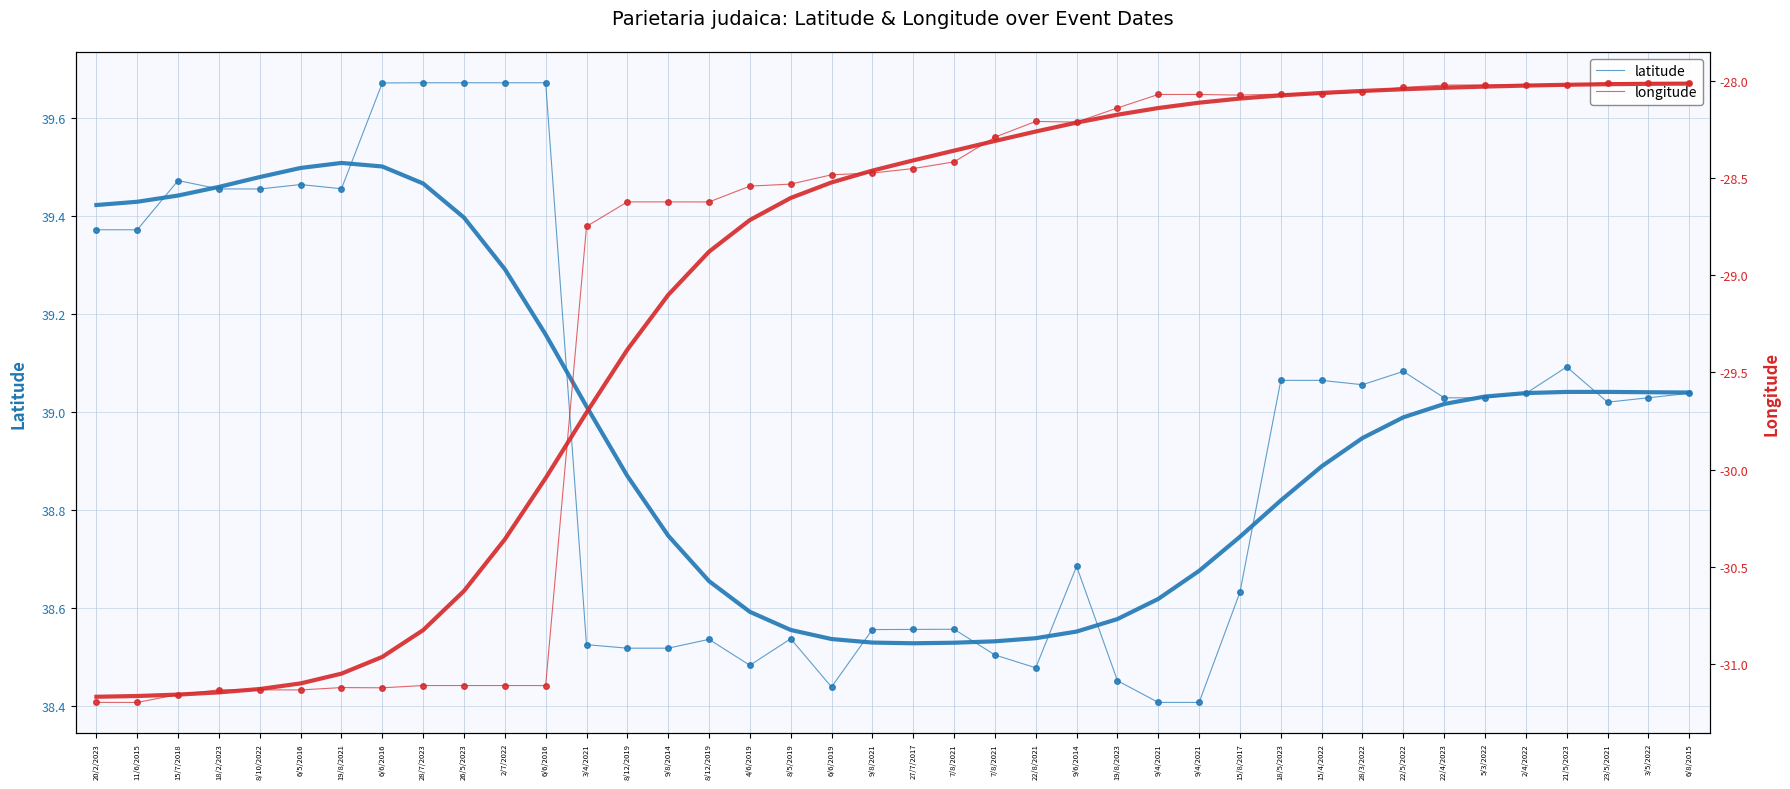

Which series has the largest total across all categories?

latitude